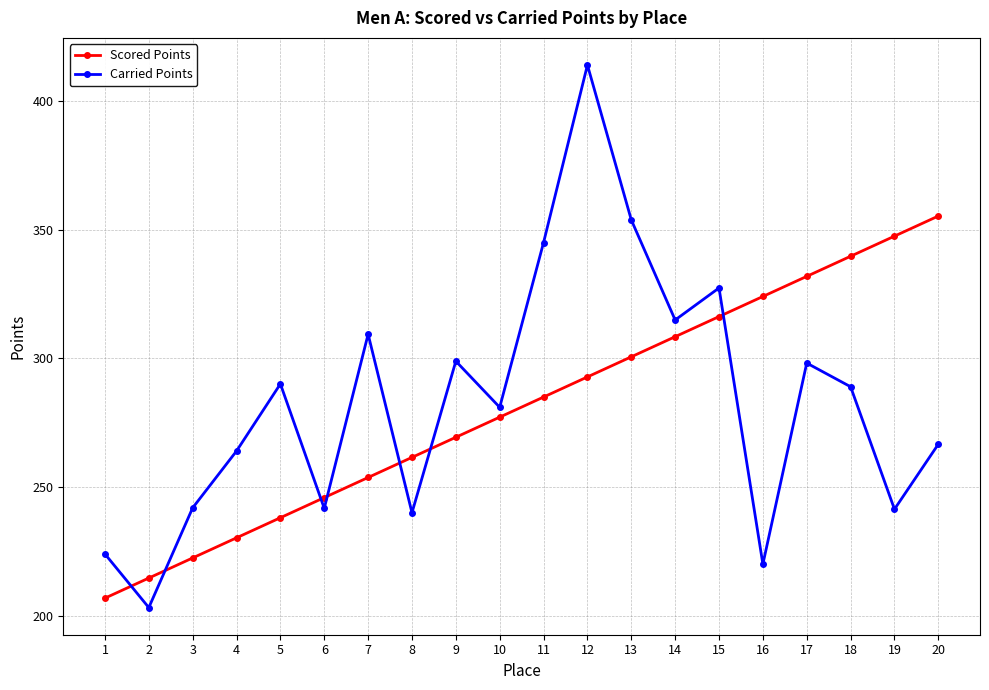

What are all the series names shown in the legend?

Scored Points, Carried Points